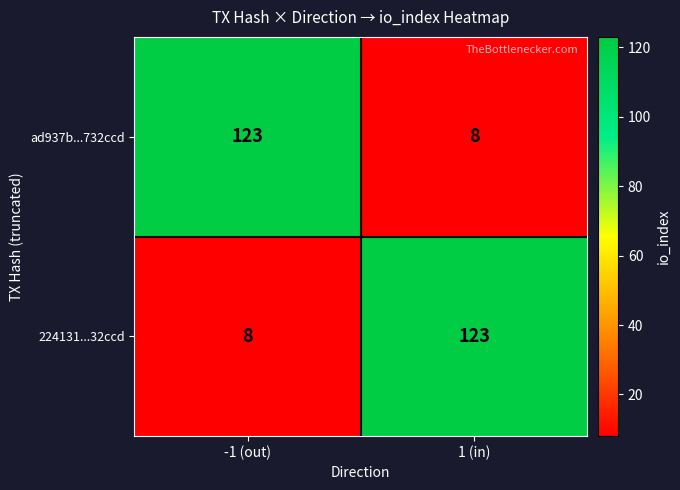

The 224131...32ccd series shows 8 at -1 (out). True or false?

True